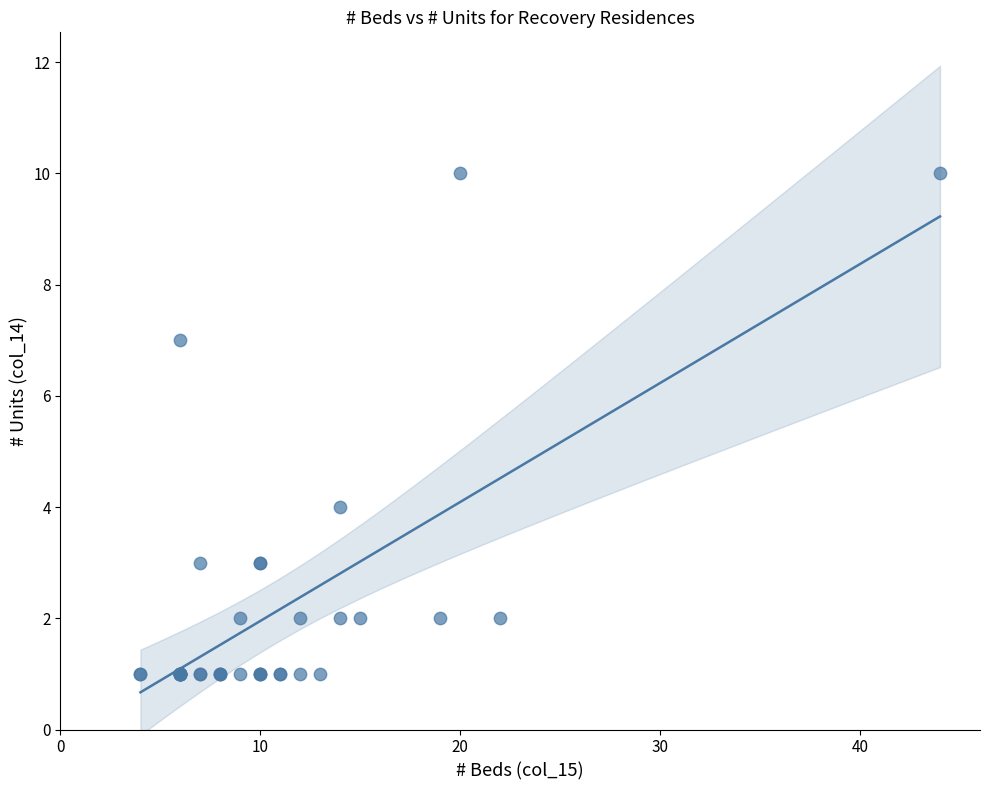

What Y value in the scatter plot is closest to 5?

4